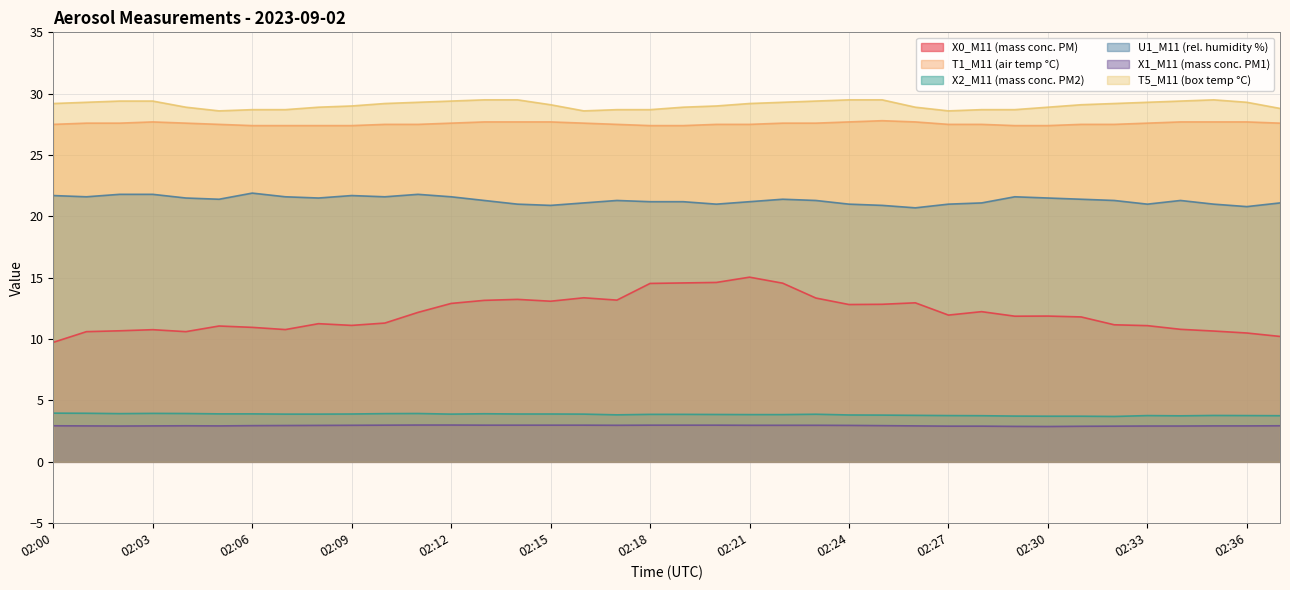

Which has a higher value, 02:21 or 02:11?

02:21